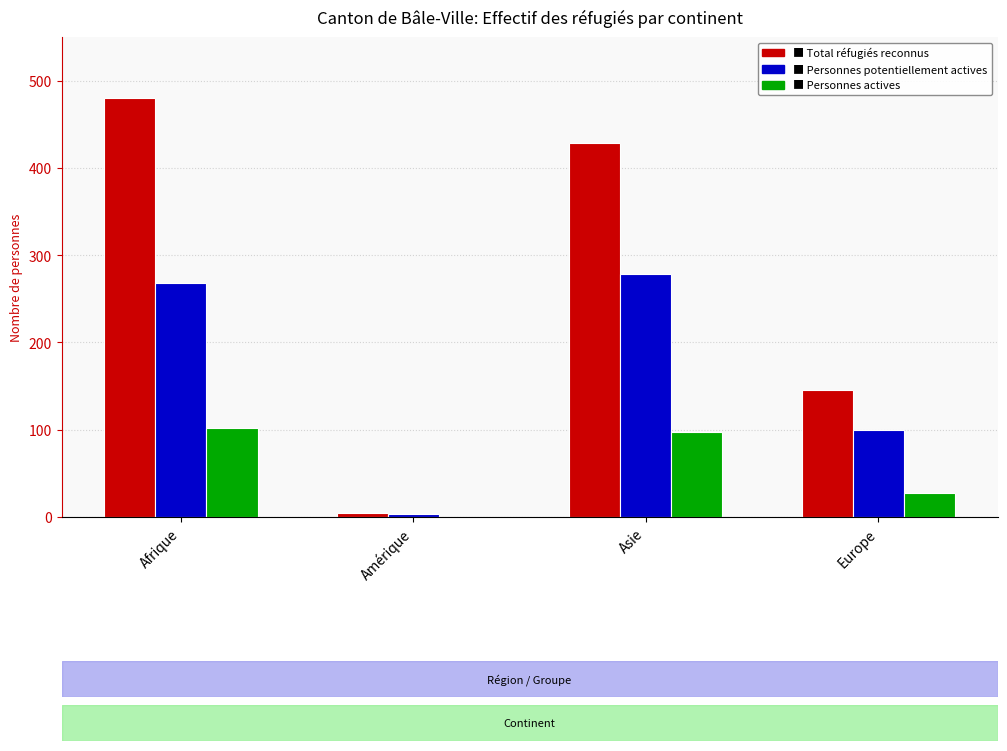

What is the total value across all series at Afrique?

850